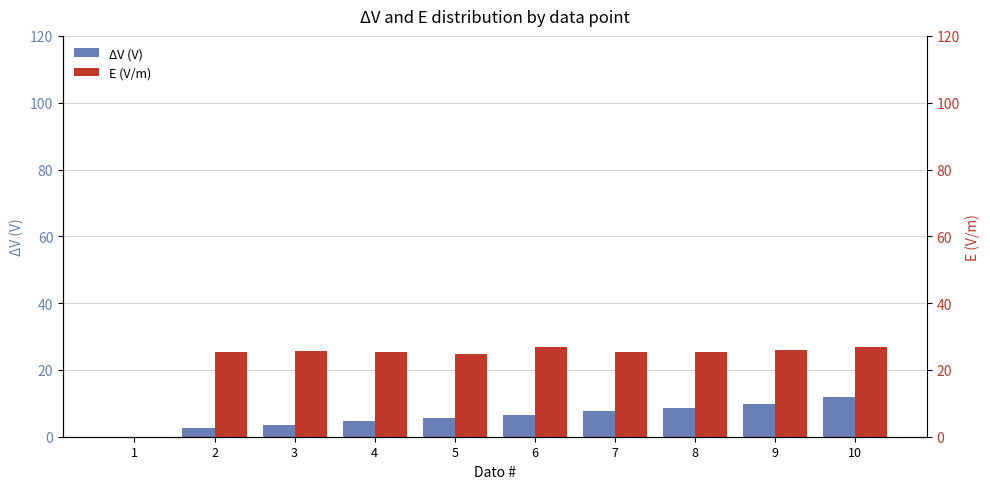

Reading left to right, list all the values displayed in this chart.

ΔV (V): 0.0	2.5	3.6	4.6	5.5	6.5	7.6	8.7	9.8	11.8
E (V/m): 0.0	25.3	25.6	25.4	24.9	26.9	25.3	25.5	25.9	26.8